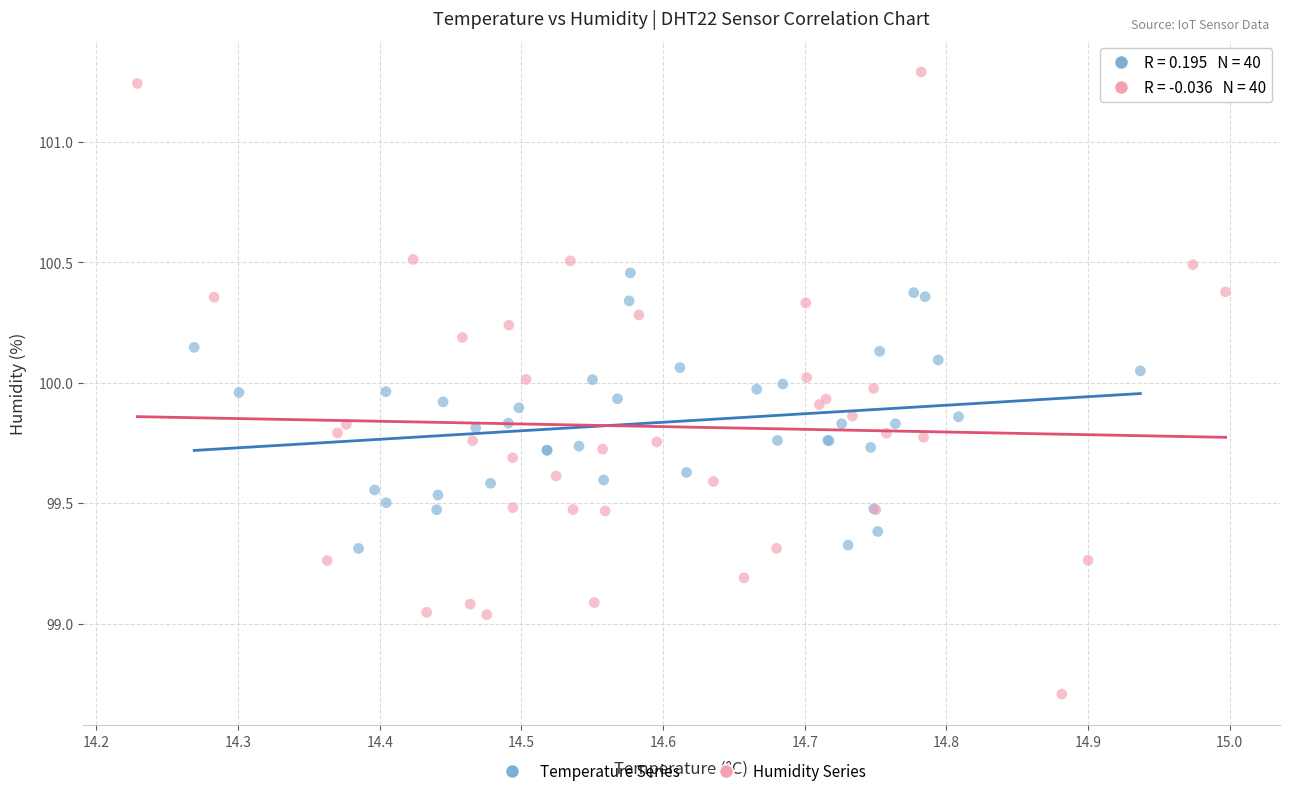

Which series contains the lowest Y value?

Humidity Series